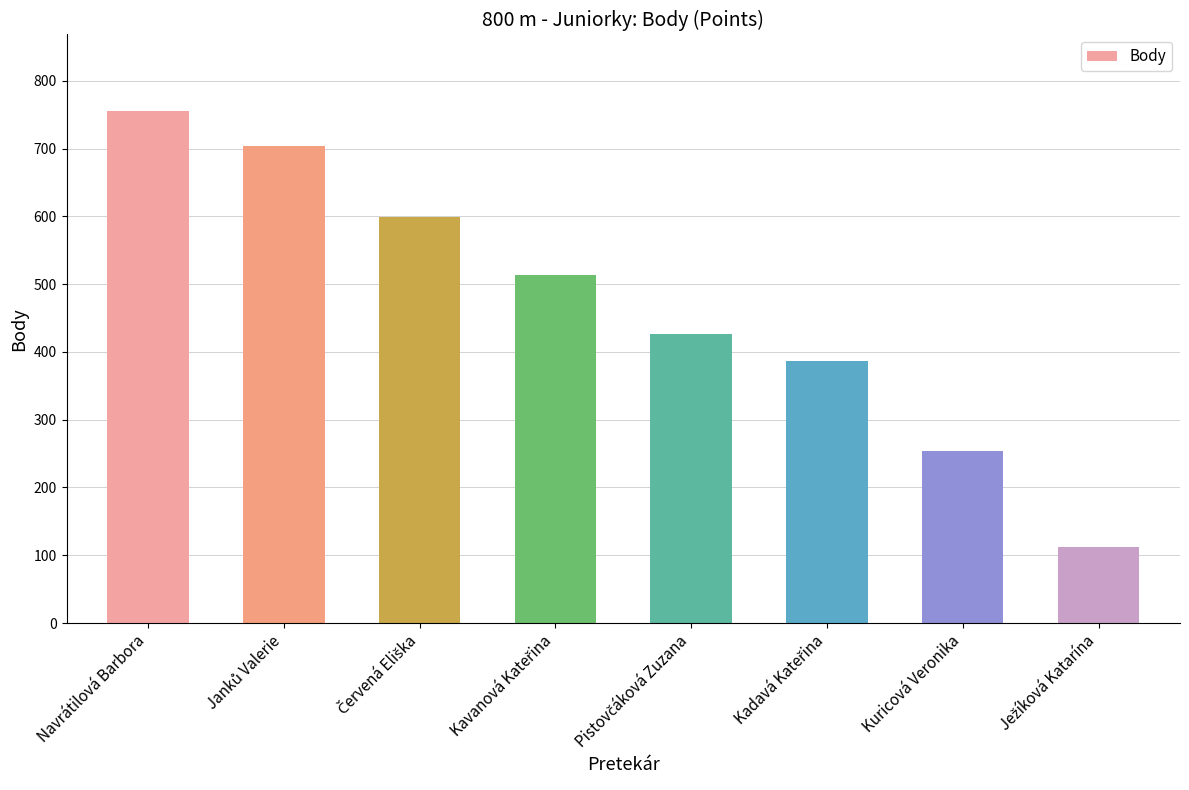

What is the value of the 4th bar from the left?

513